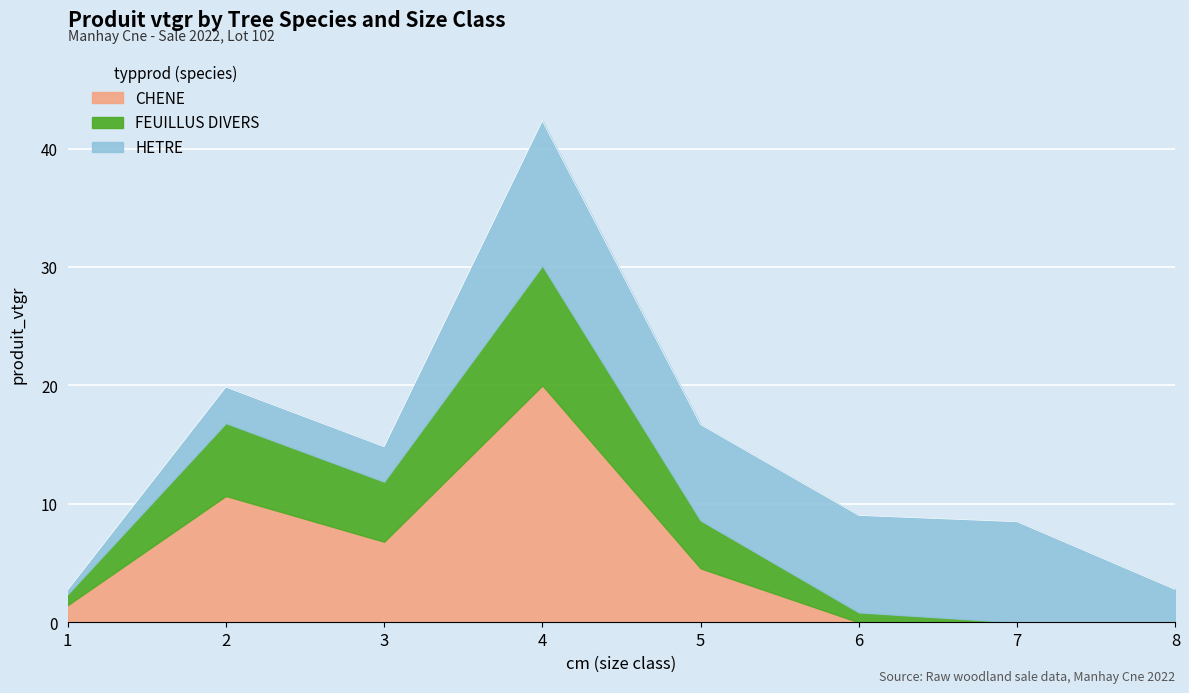

What are all the series names shown in the legend?

CHENE, FEUILLUS DIVERS, HETRE